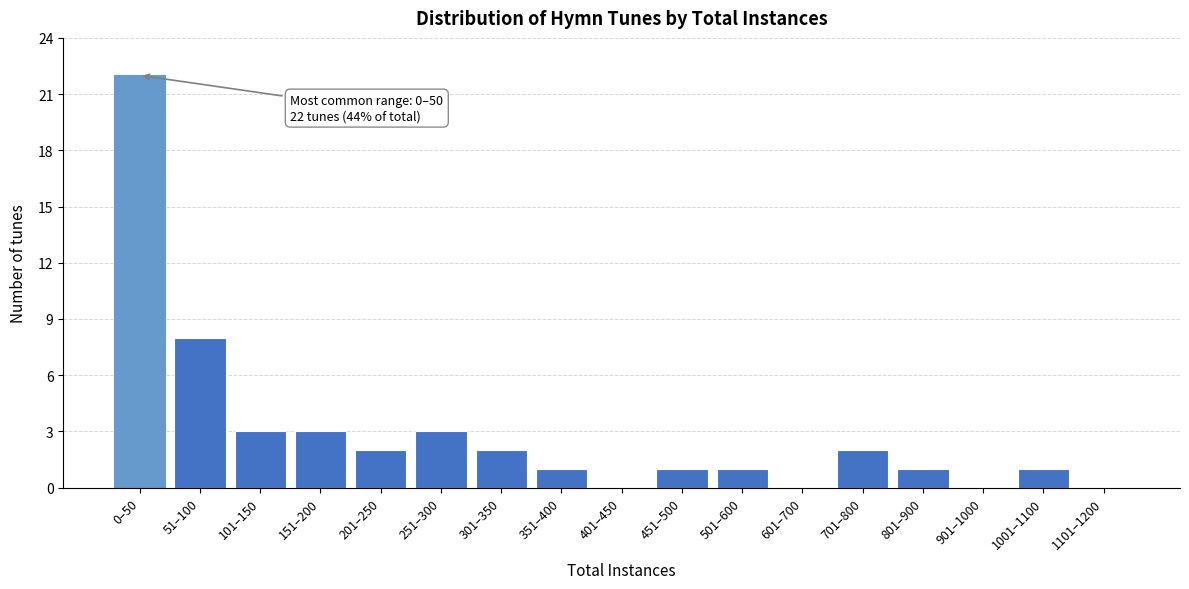

Reading left to right, transcribe all the data shown in this chart.

0–50=22	51–100=8	101–150=3	151–200=3	201–250=2	251–300=3	301–350=2	351–400=1	401–450=0	451–500=1	501–600=1	601–700=0	701–800=2	801–900=1	901–1000=0	1001–1100=1	1101–1200=0